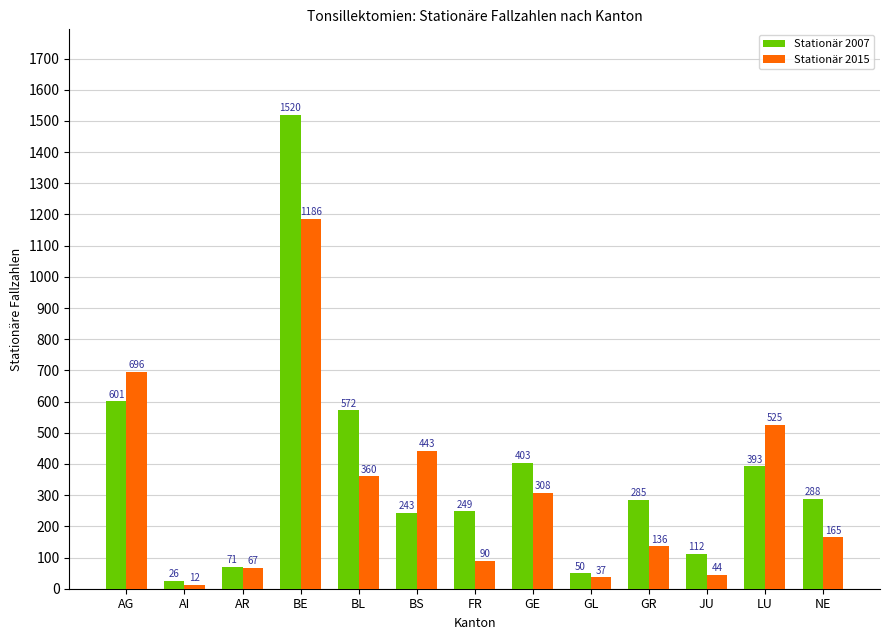

What is the sum of all Stationär 2015 values?

4069